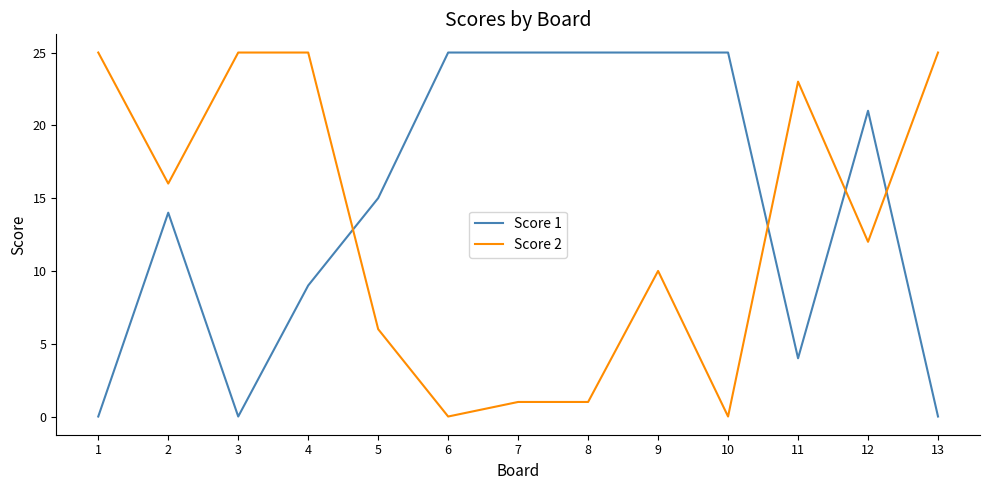

Where is the first local maximum for Score 1?

2